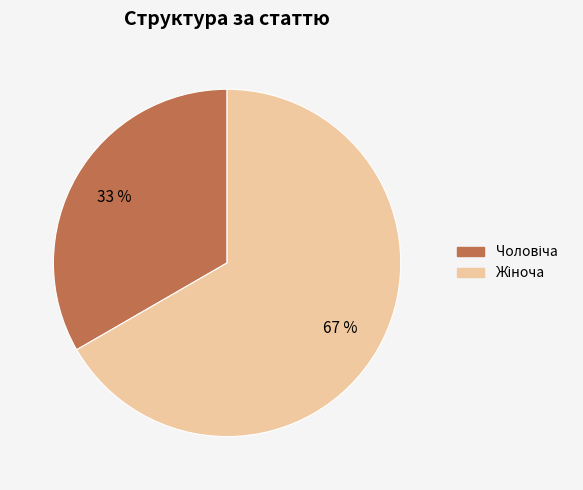

How many slices are in this pie chart?

2